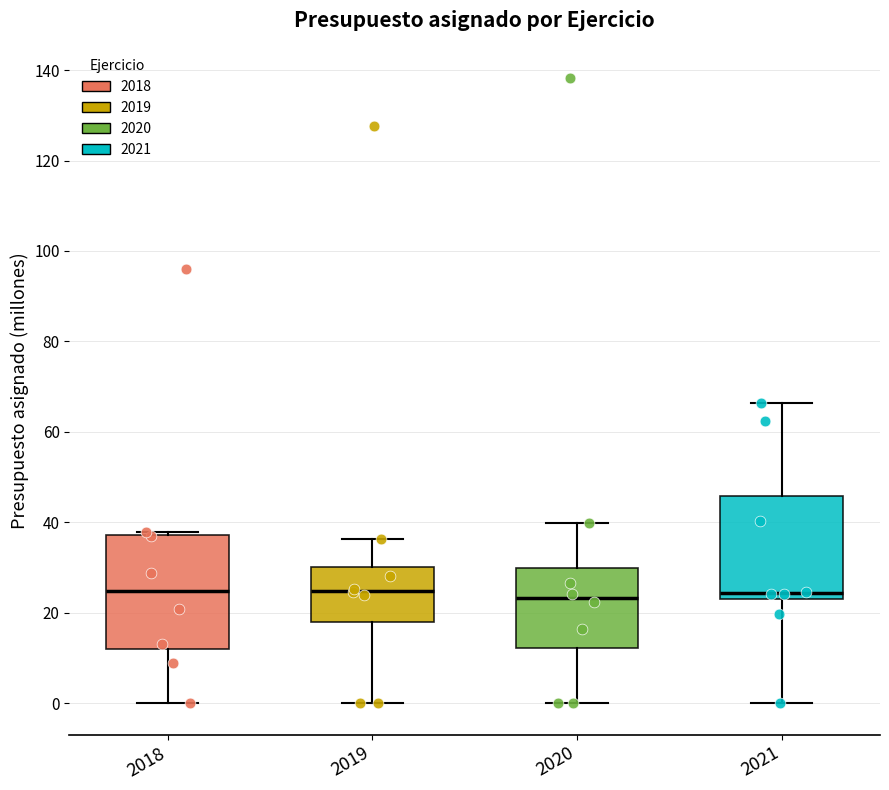

Reading left to right, transcribe this box plot: for each box, give where its median line is, the range the box spans, and where its two whiskers end, as read against the y-axis. The values are not printed on the chart, so give them approximately, as read against the axis.

2018: median 24, box 12 to 38, whiskers 0 to 38
2019: median 24, box 18 to 30, whiskers 0 to 36
2020: median 24, box 12 to 30, whiskers 0 to 40
2021: median 24 (just above the box's lower edge), box 24 to 46, whiskers 0 to 66